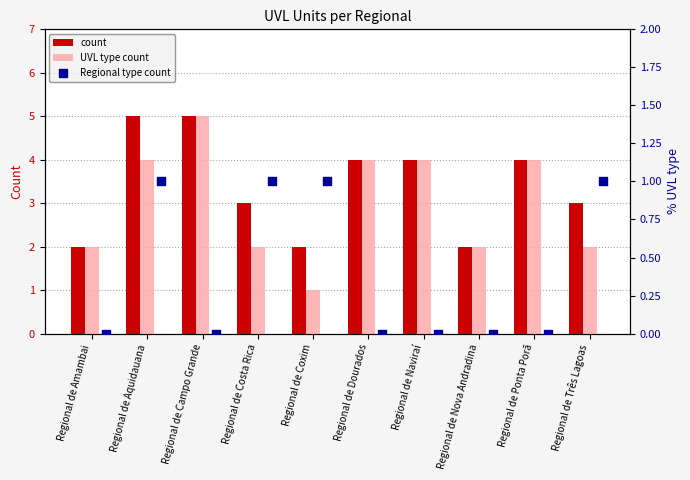

What are all the series names shown in the legend?

count, UVL type count, Regional type count